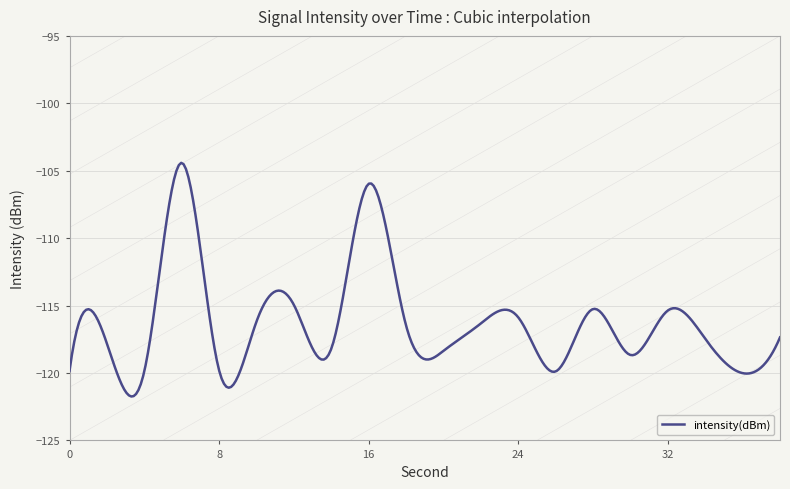

What is the minimum value shown in the chart?

-121.7